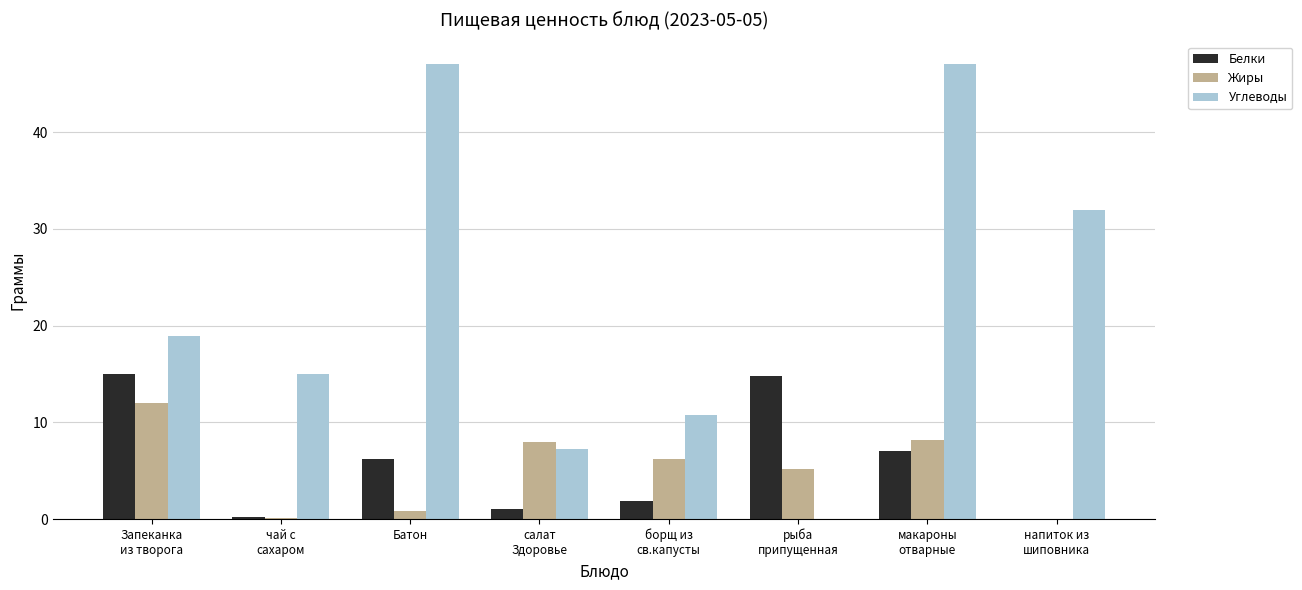

Does the chart contain stacked bars?

No